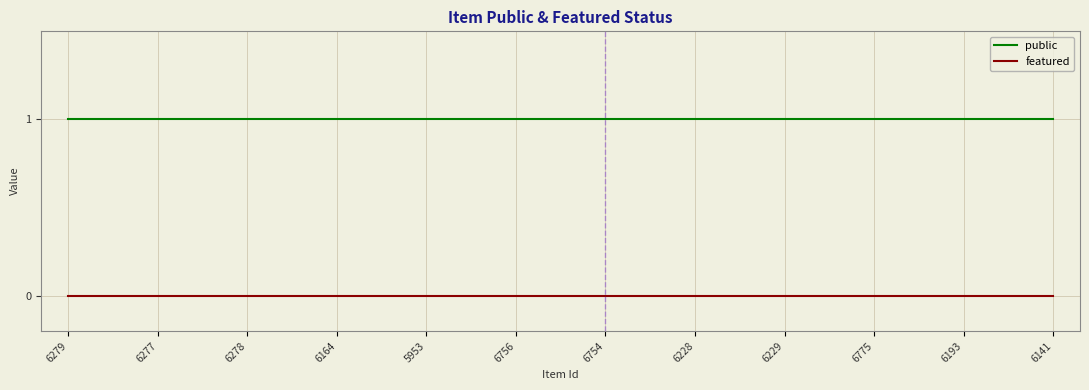

The value of featured at 6775 is 0. True or false?

True